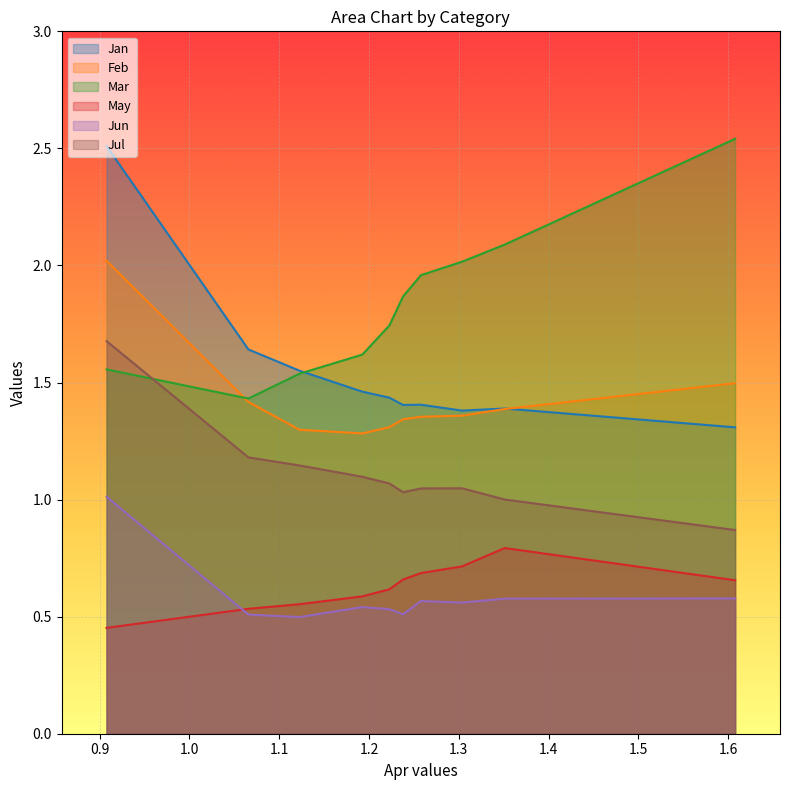

Reading left to right, list all the values displayed in this chart.

Jan: 2.5	1.6	1.6	1.5	1.4	1.4	1.4	1.4	1.4	1.3
Feb: 2.0	1.4	1.3	1.3	1.3	1.3	1.4	1.4	1.4	1.5
Mar: 1.6	1.4	1.5	1.6	1.7	1.9	2.0	2.0	2.1	2.5
May: 0.5	0.5	0.6	0.6	0.6	0.7	0.7	0.7	0.8	0.7
Jun: 1.0	0.5	0.5	0.5	0.5	0.5	0.6	0.6	0.6	0.6
Jul: 1.7	1.2	1.1	1.1	1.1	1.0	1.0	1.0	1.0	0.9